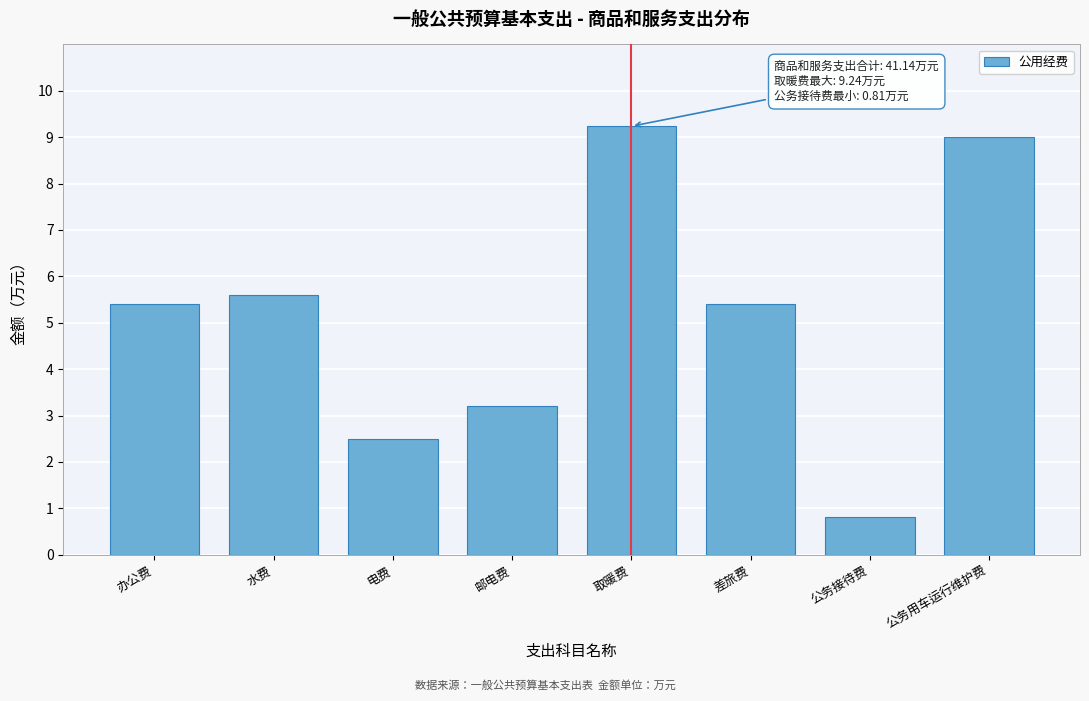

Reading right to left, extract all data points from this chart.

公务用车运行维护费=9.0	公务接待费=0.8	差旅费=5.4	取暖费=9.2	邮电费=3.2	电费=2.5	水费=5.6	办公费=5.4